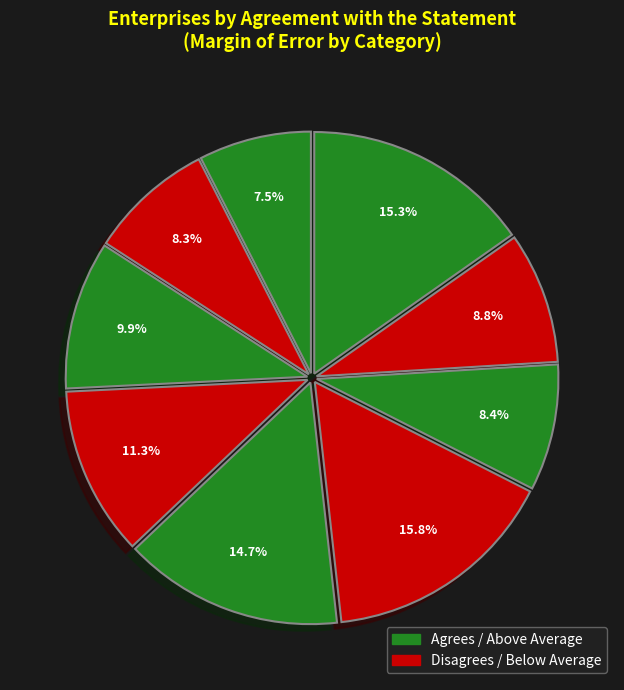

How many slices are in this pie chart?

9